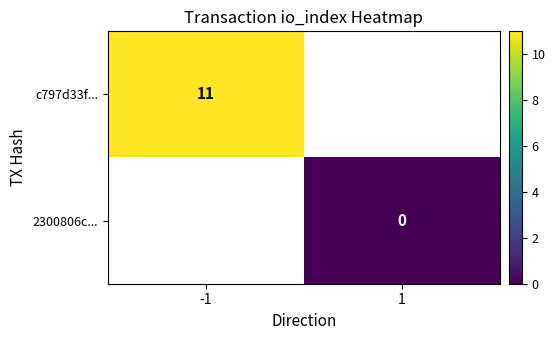

The c797d33f... series shows 11 at -1. True or false?

True